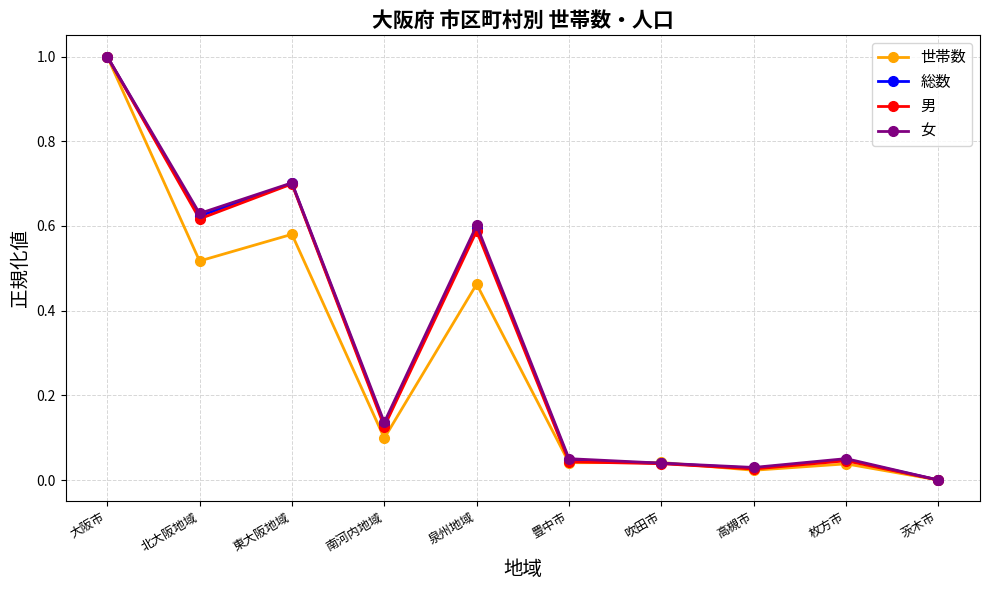

What position from the right is 東大阪地域?

8